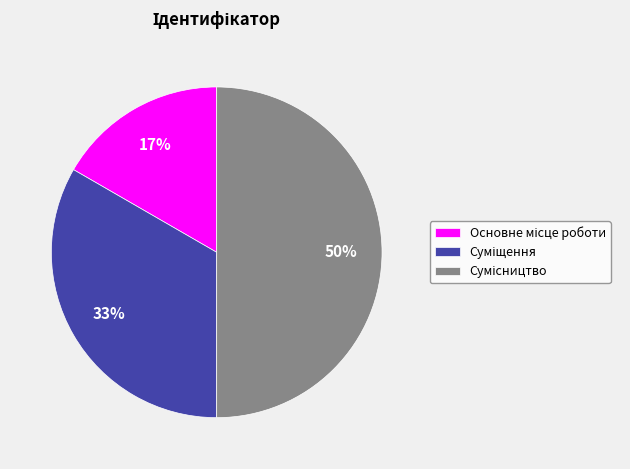

To the nearest percent, what is the difference between the largest and smallest slice percentages?

33%